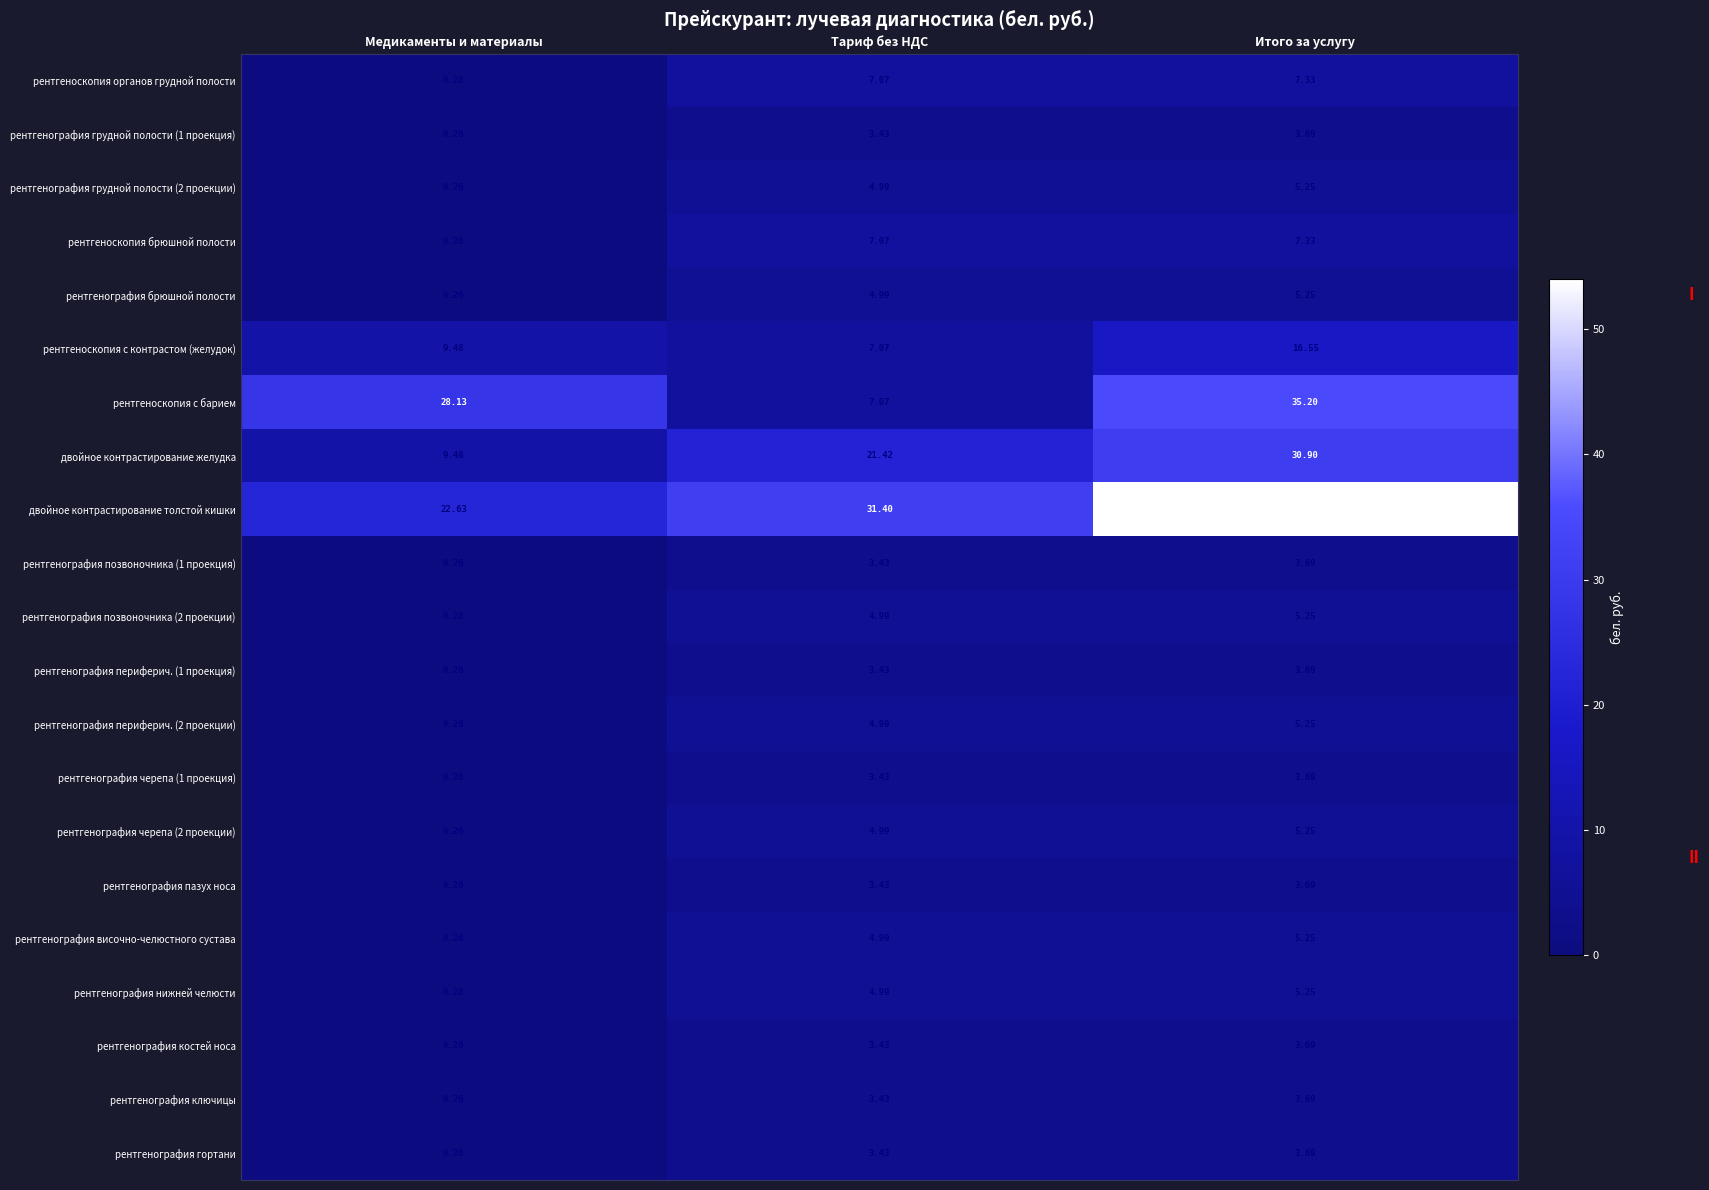

Rank the categories by рентгенография грудной полости (2 проекции) value from highest to lowest.

Итого за услугу, Тариф без НДС, Медикаменты и материалы